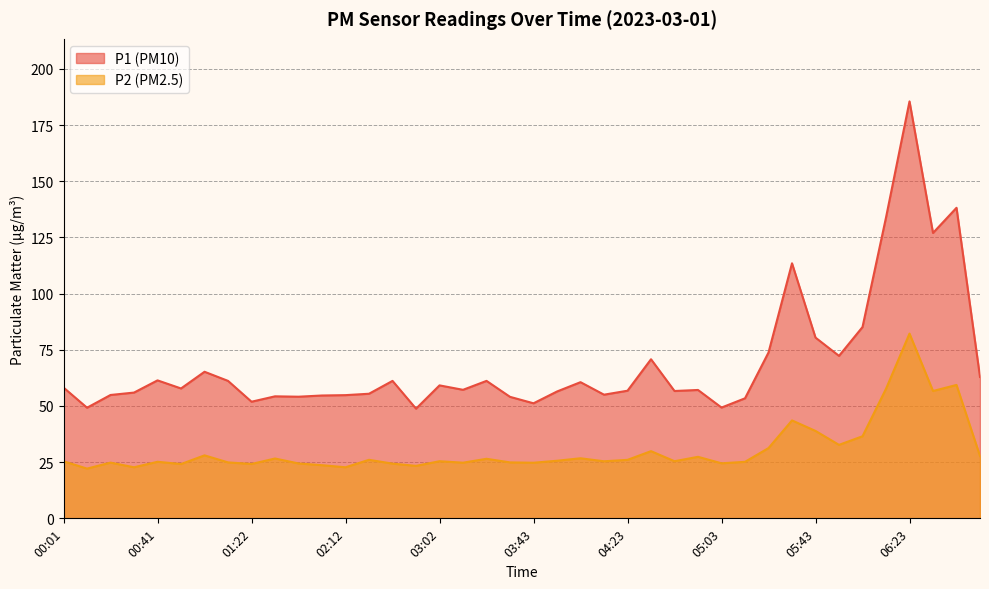

Rank the categories by P2 value from lowest to highest.

00:11, 00:31, 02:12, 02:52, 02:02, 00:51, 01:22, 02:42, 01:42, 05:03, 03:43, 03:12, 00:21, 01:11, 03:33, 05:13, 00:41, 00:01, 04:13, 03:02, 04:43, 03:53, 04:23, 02:32, 03:23, 01:32, 04:03, 04:53, 06:53, 01:01, 04:33, 05:23, 05:53, 06:03, 05:43, 05:33, 06:33, 06:13, 06:43, 06:23